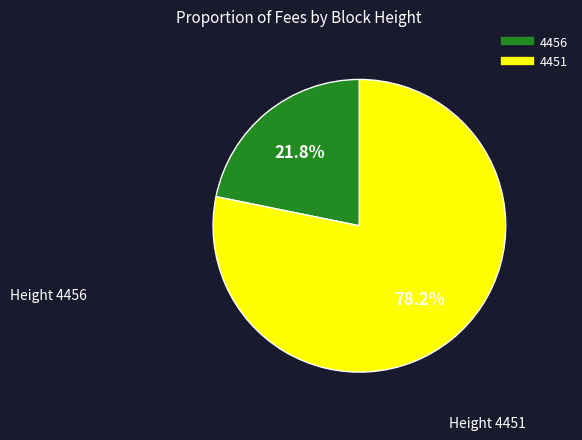

To the nearest percent, what is the difference between the 4451 and 4456 slice percentages?

56%